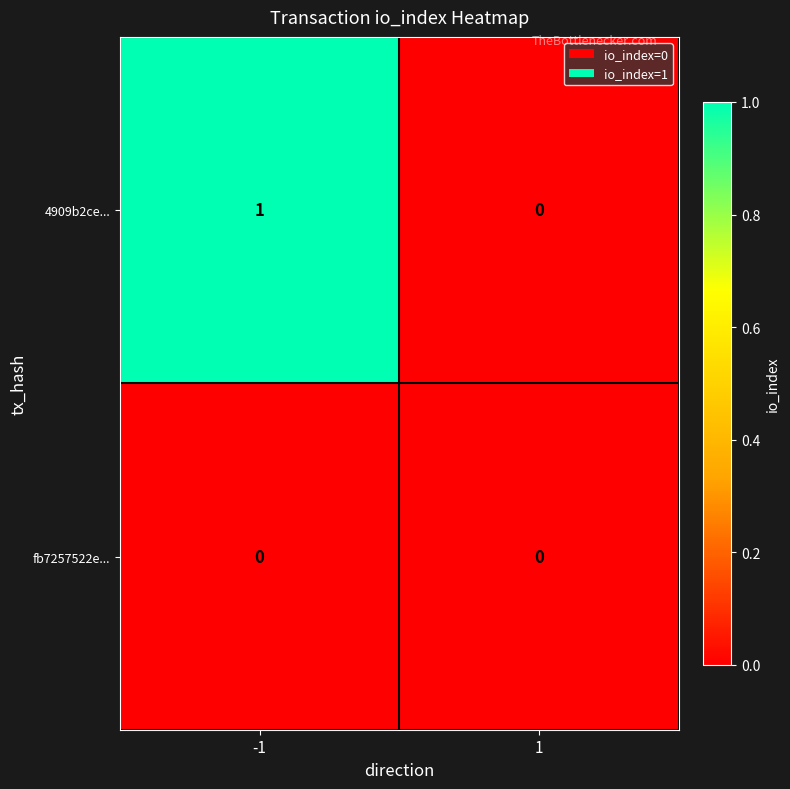

Between -1 and 1, which series saw the biggest shift?

4909b2ce...